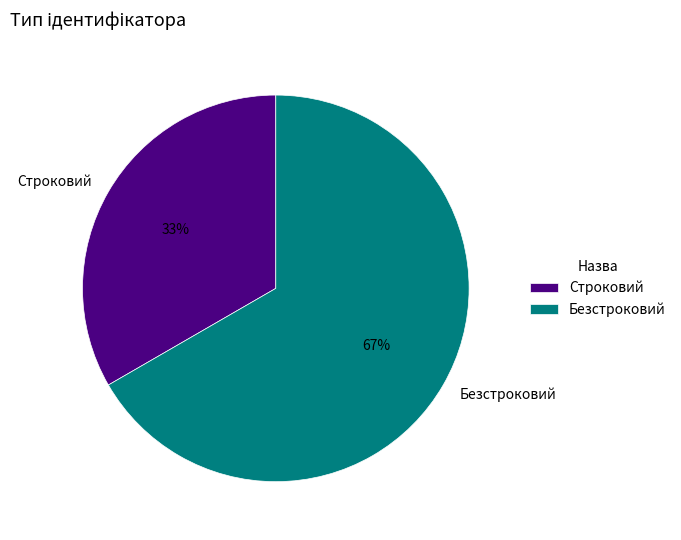

Rank the categories by value from lowest to highest.

Строковий, Безстроковий